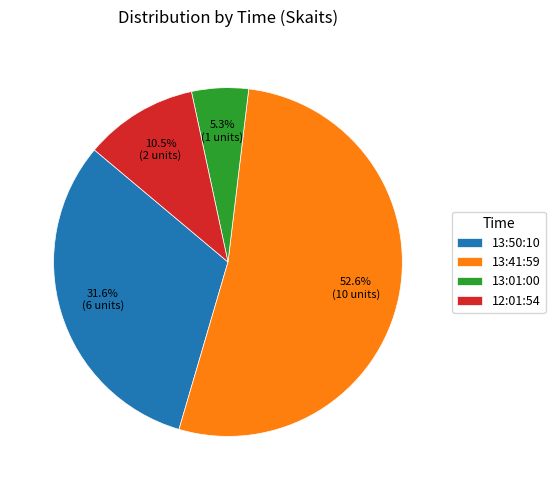

How many slices are in this pie chart?

4